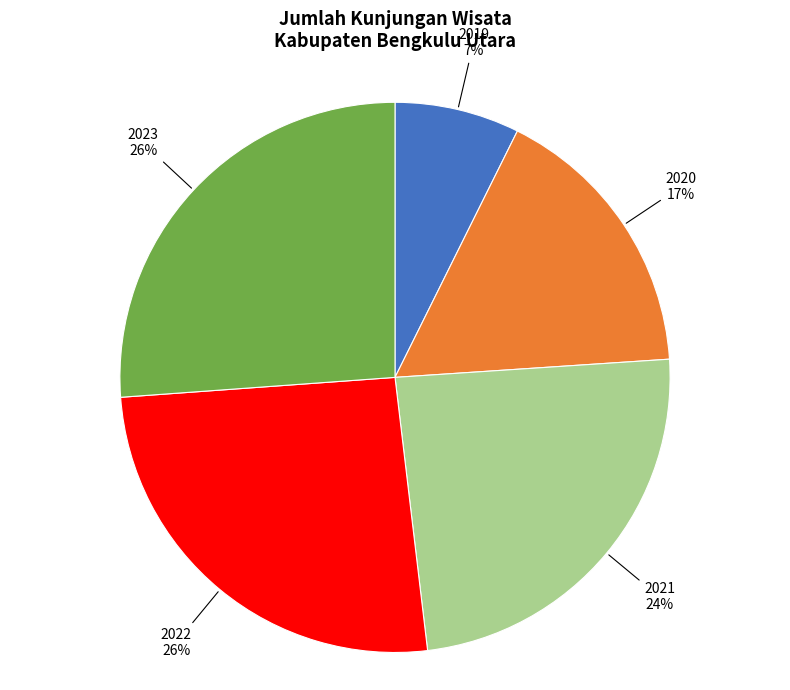

Which category has the smallest portion of the pie?

2019